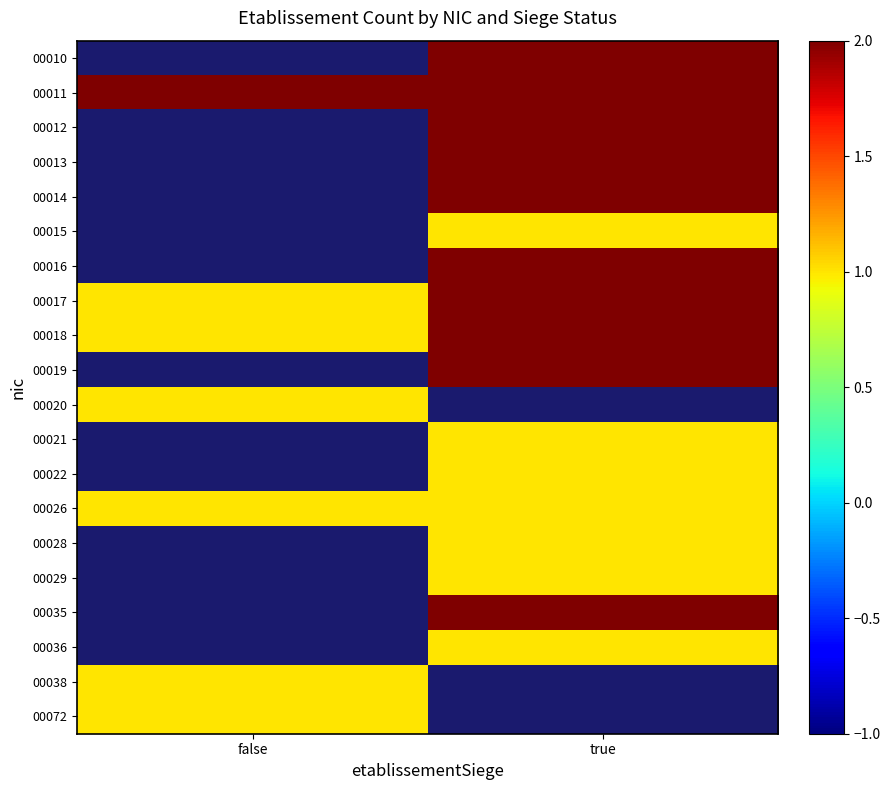

What is the sum of the 00011 values at true and false?

4.0